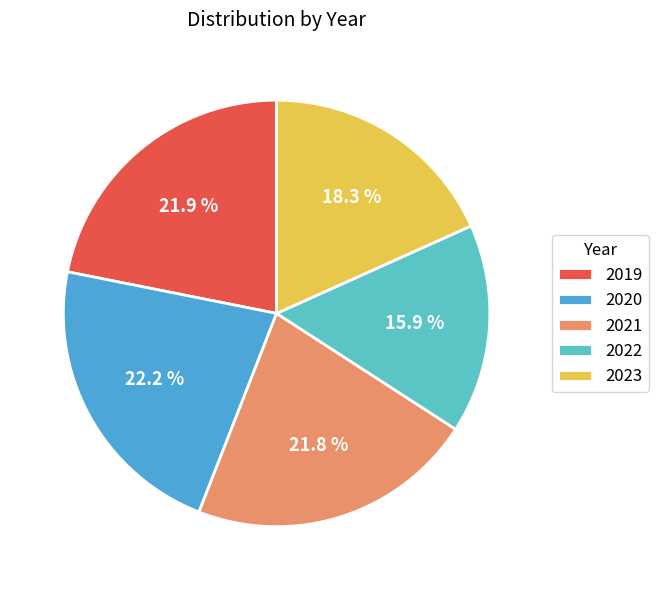

How many segments does this pie chart have?

5